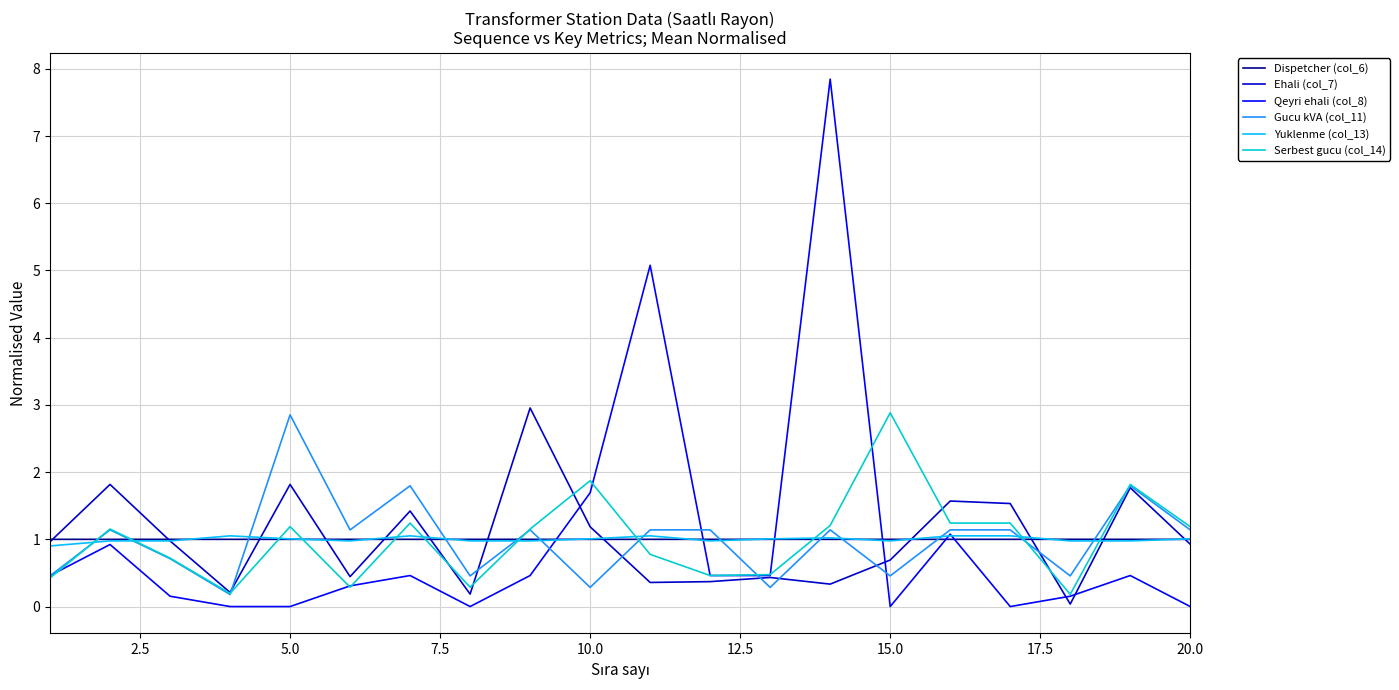

Which series has the largest range (max minus min)?

Qeyri ehali (col_8)